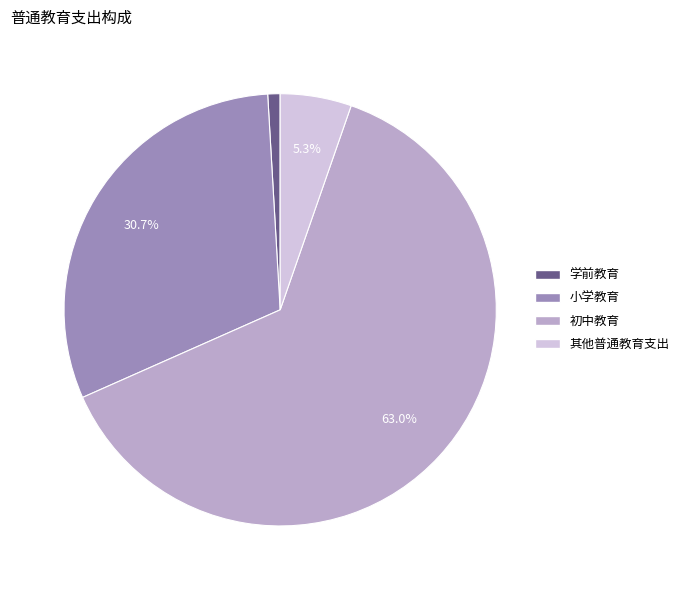

To the nearest percent, what is the average slice percentage?

25%